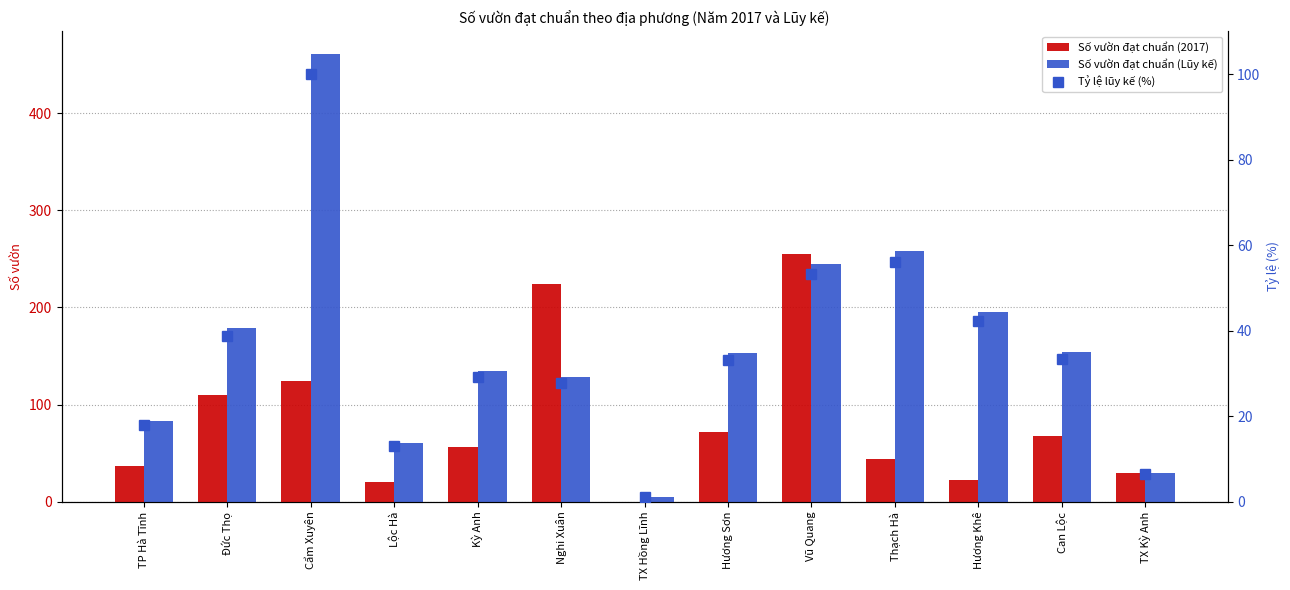

Read the Số vườn đạt chuẩn (Lũy kế) value at Hương Khê.

195